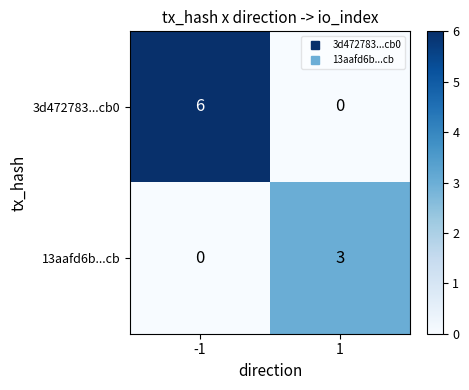

List the series in order of their overall mean, highest first.

3d472783...cb0, 13aafd6b...cb